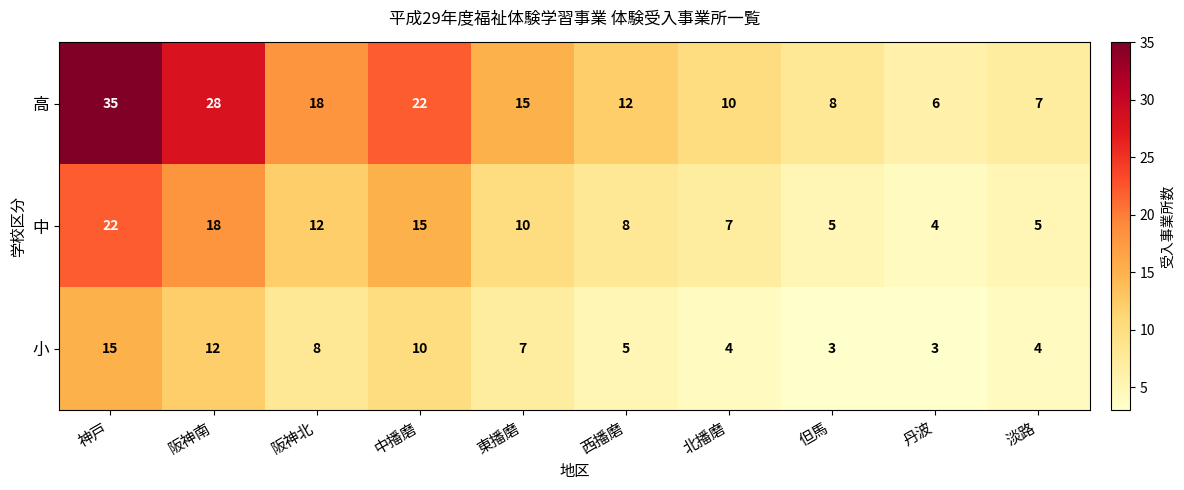

Rank the series by their maximum value, from lowest to highest.

小, 中, 高